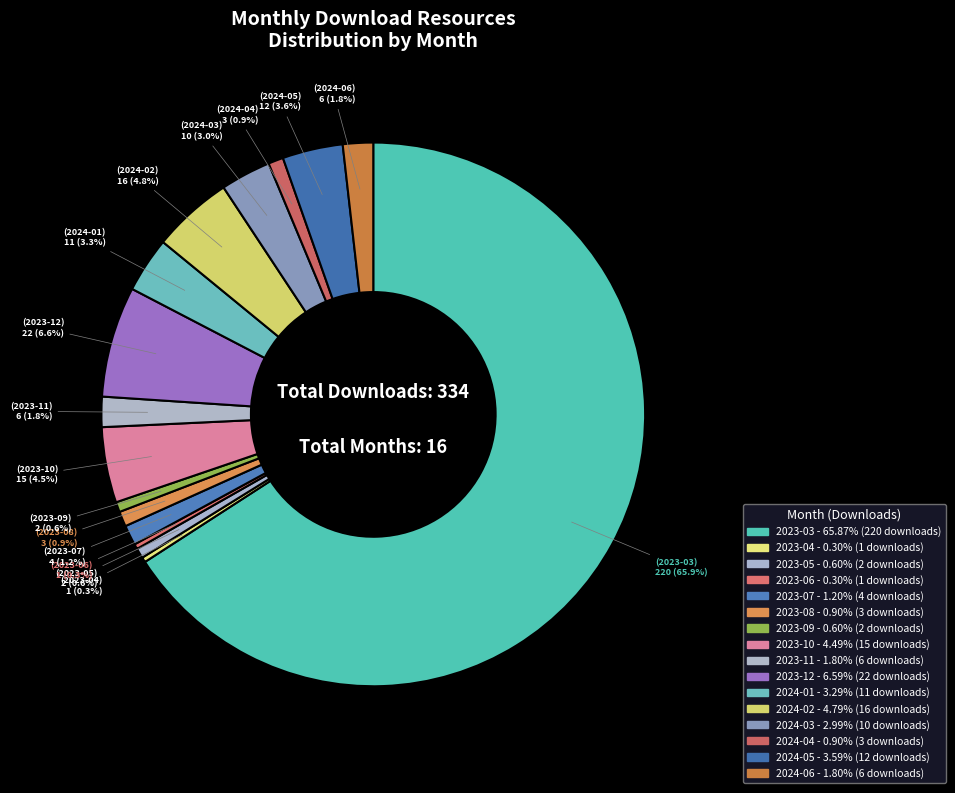

How many segments does this pie chart have?

16